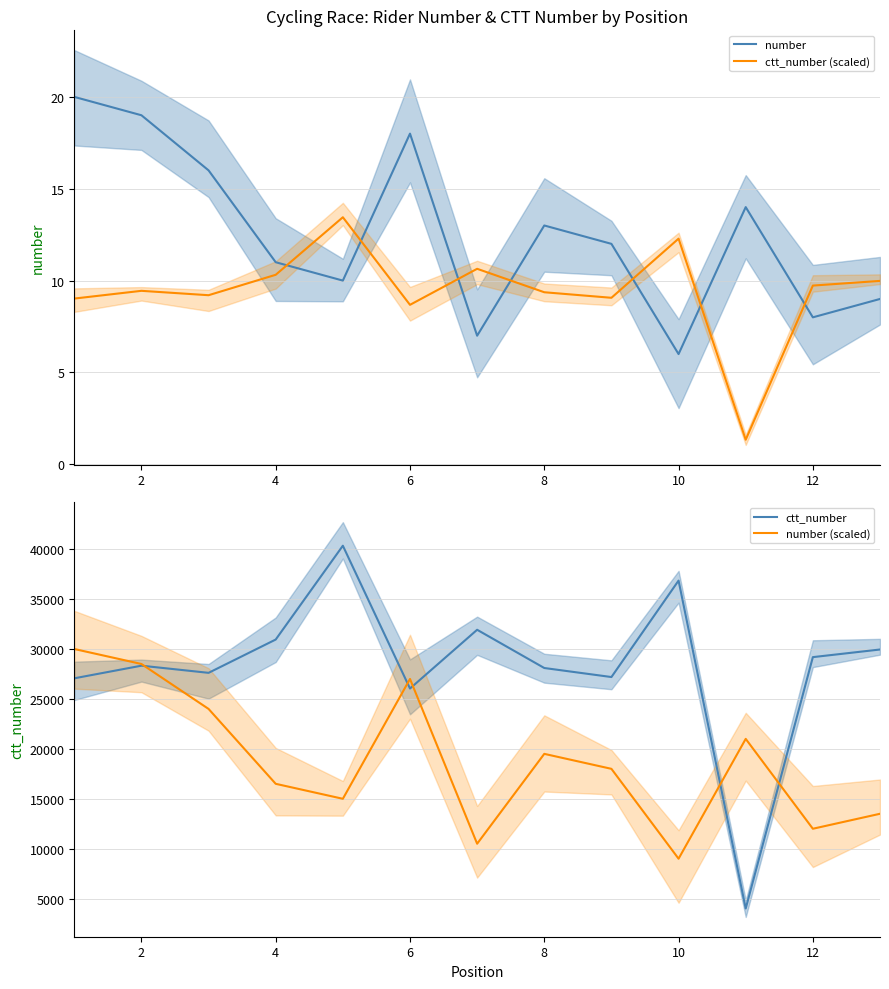

Where is number (scaled) nearest to the value 19500?

8